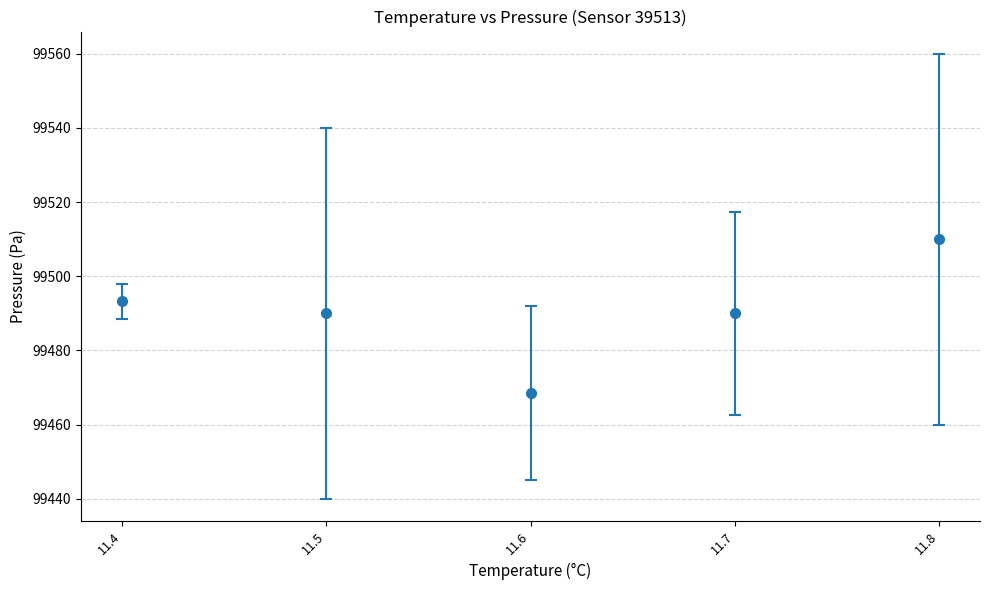

What is the change in value from 11.6 to 11.7?

+21.5